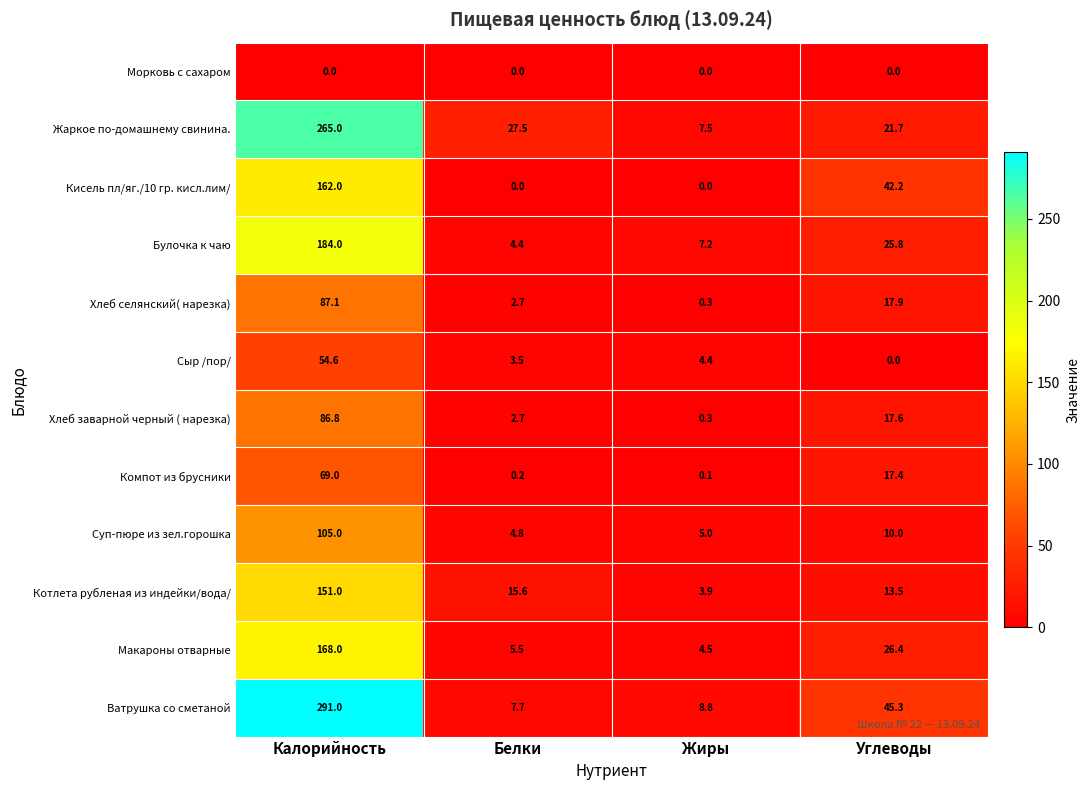

What is the difference between the maximum and second lowest values in the Сыр /пор/ series?

51.1